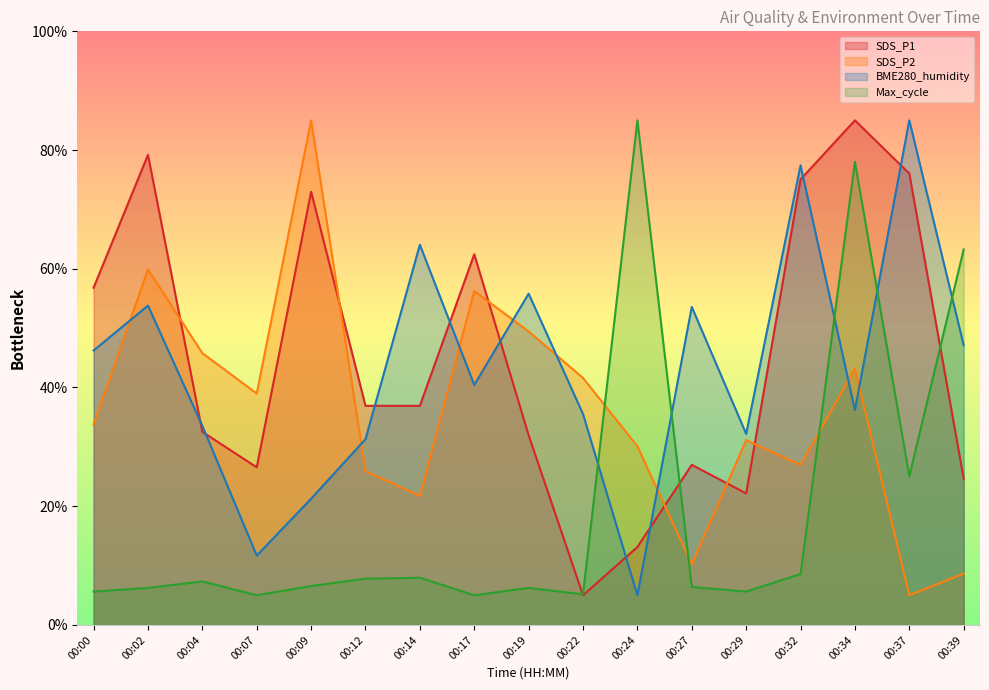

Rank the categories by BME280_humidity value from lowest to highest.

00:24, 00:07, 00:09, 00:12, 00:29, 00:04, 00:22, 00:34, 00:17, 00:00, 00:39, 00:27, 00:02, 00:19, 00:14, 00:32, 00:37